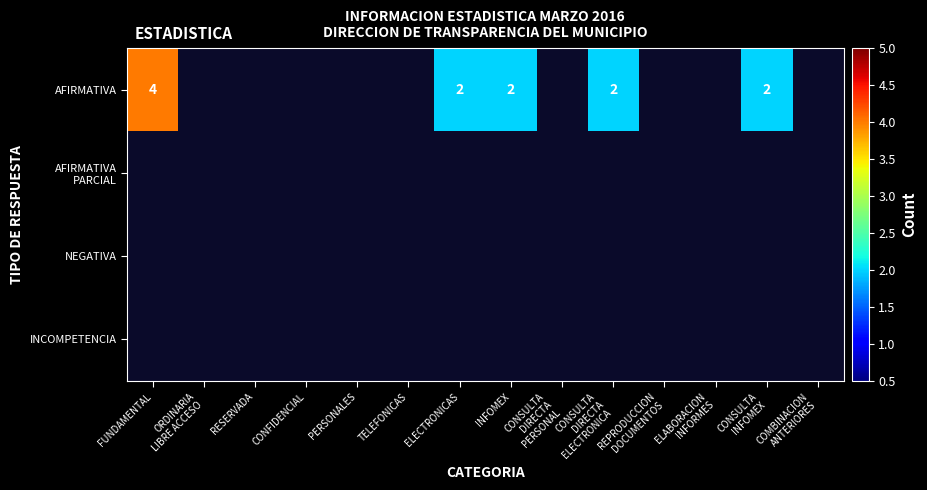

List the labels in order of INCOMPETENCIA value, largest first.

FUNDAMENTAL, ORDINARIA LIBRE ACCESO, RESERVADA, CONFIDENCIAL, PERSONALES, TELEFONICAS, ELECTRONICAS, INFOMEX, CONSULTA DIRECTA PERSONAL, CONSULTA DIRECTA ELECTRONICA, REPRODUCCION DOCUMENTOS, ELABORACION INFORMES, CONSULTA INFOMEX, COMBINACION ANTERIORES